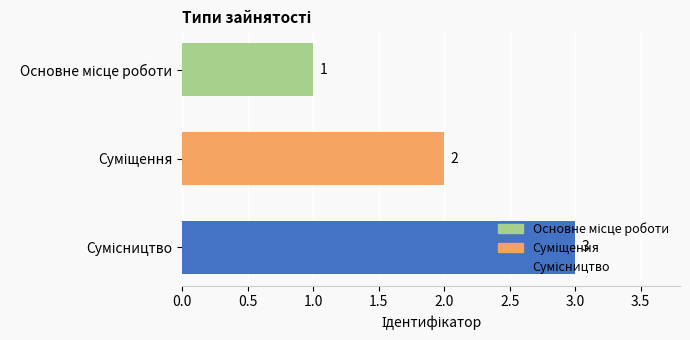

What is the value of the 1st bar from the top?

1